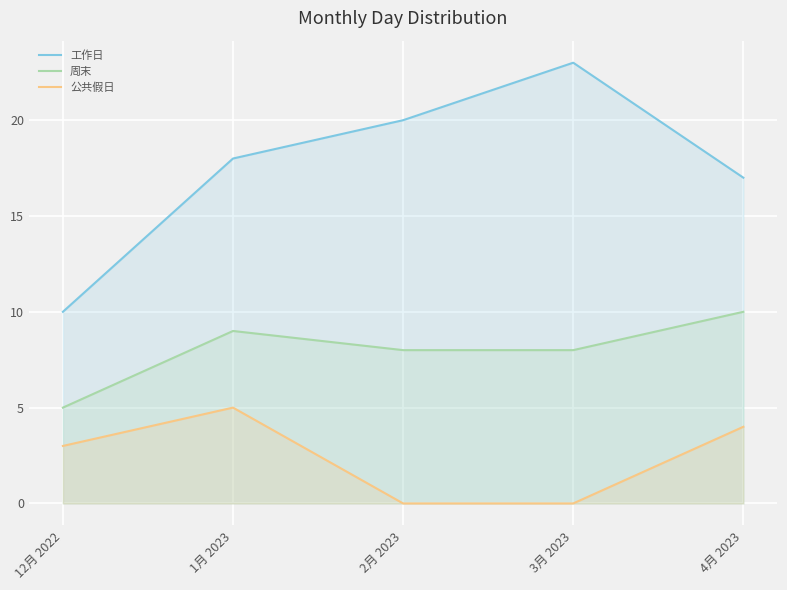

How many data points in 公共假日 are above 3?

2